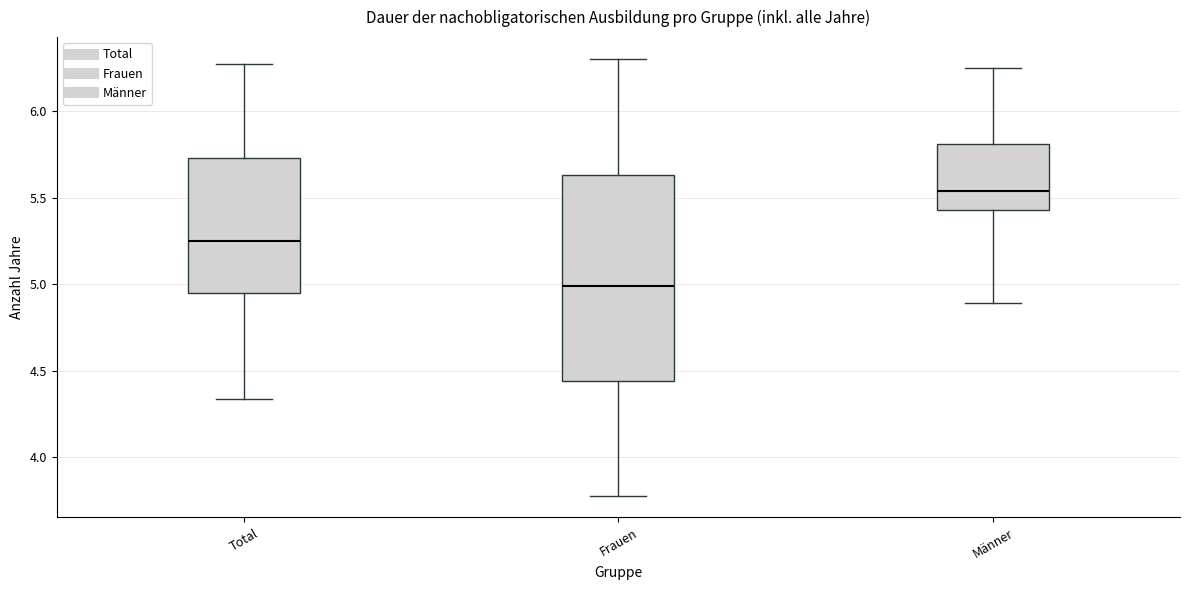

Which box's median line is the lowest?

Frauen